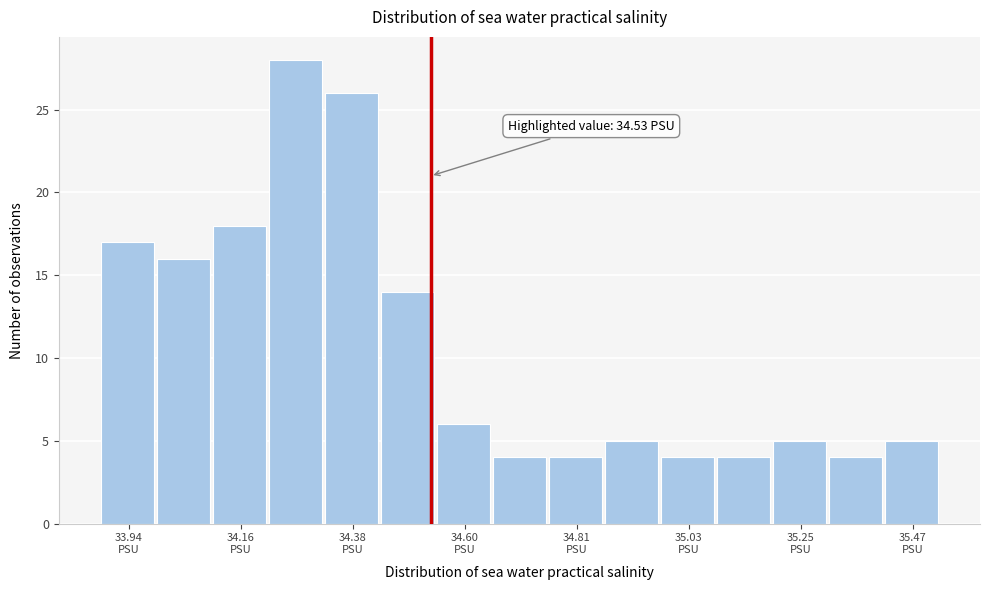

Read against the x-axis, roughly where is the centre of the tallest bar?

34.25